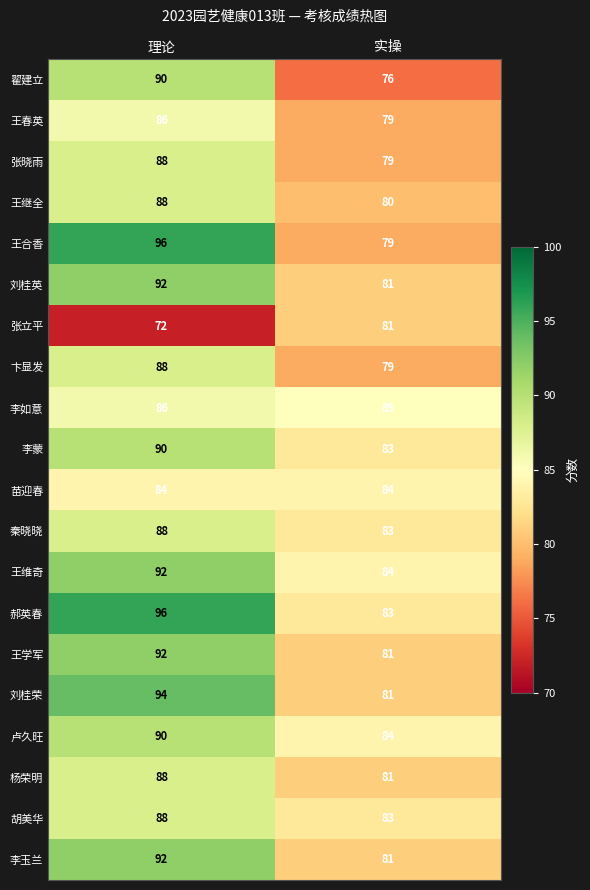

At which label is 杨荣明 closest to 84?

实操